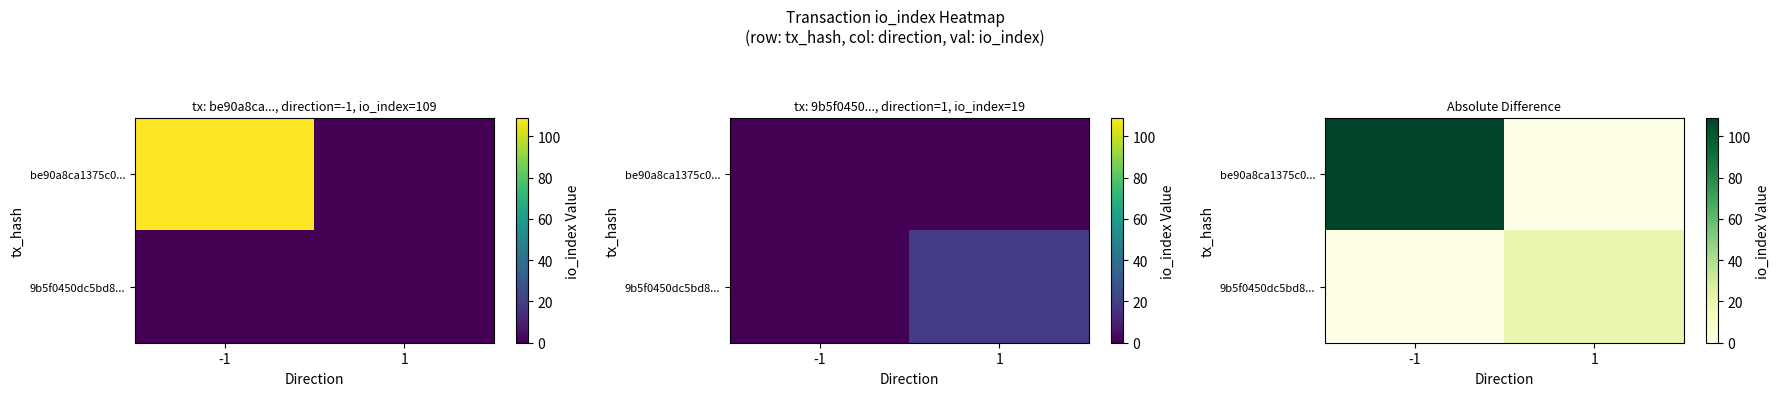

At which category is the sum across all series the highest?

-1